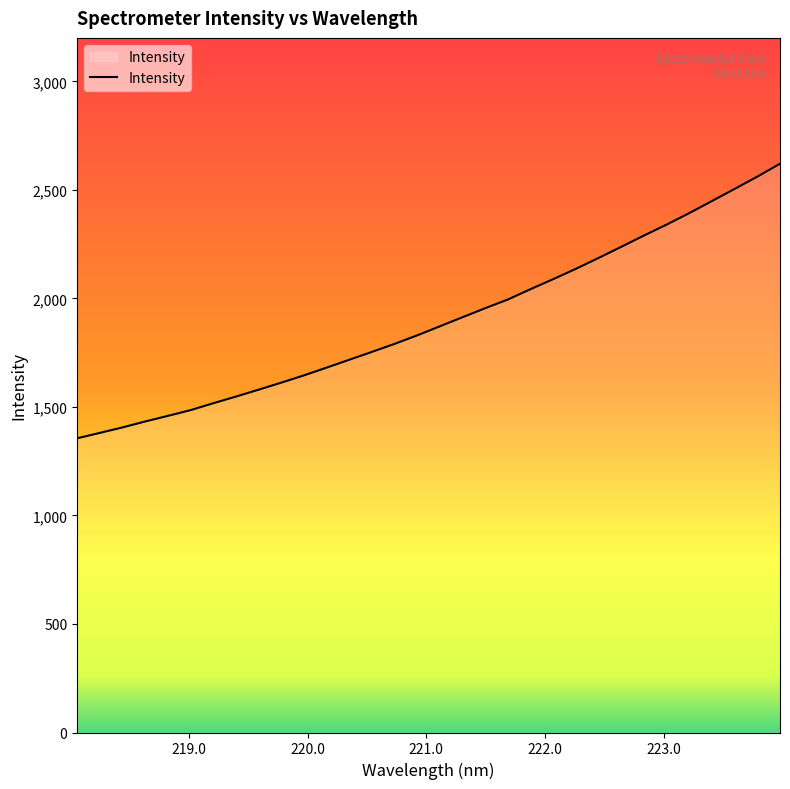

What is the greatest value displayed?

2620.3